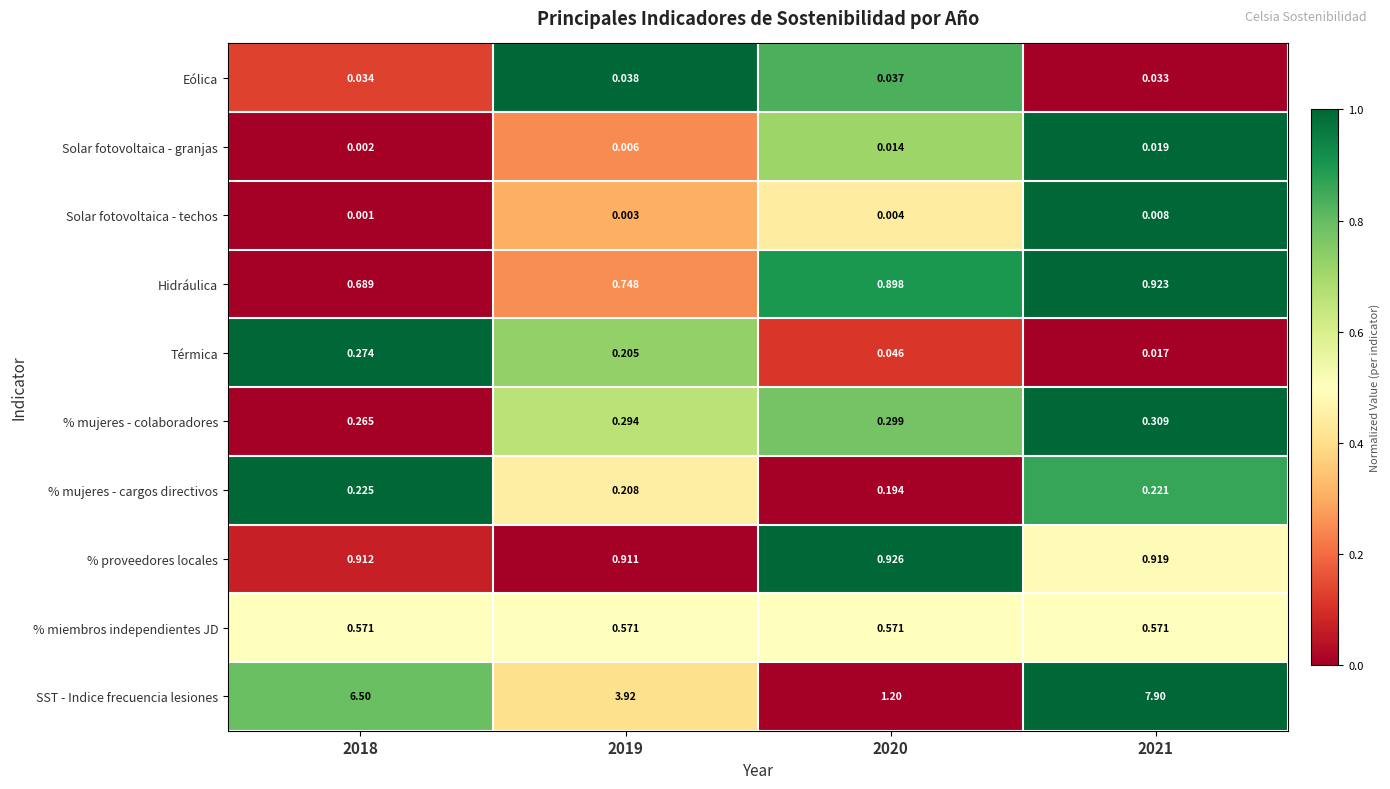

List the series in order of their peak value, lowest first.

Solar fotovoltaica - techos, Solar fotovoltaica - granjas, Eólica, % mujeres - cargos directivos, Térmica, % mujeres - colaboradores, % miembros independientes JD, Hidráulica, % proveedores locales, SST - Indice frecuencia lesiones